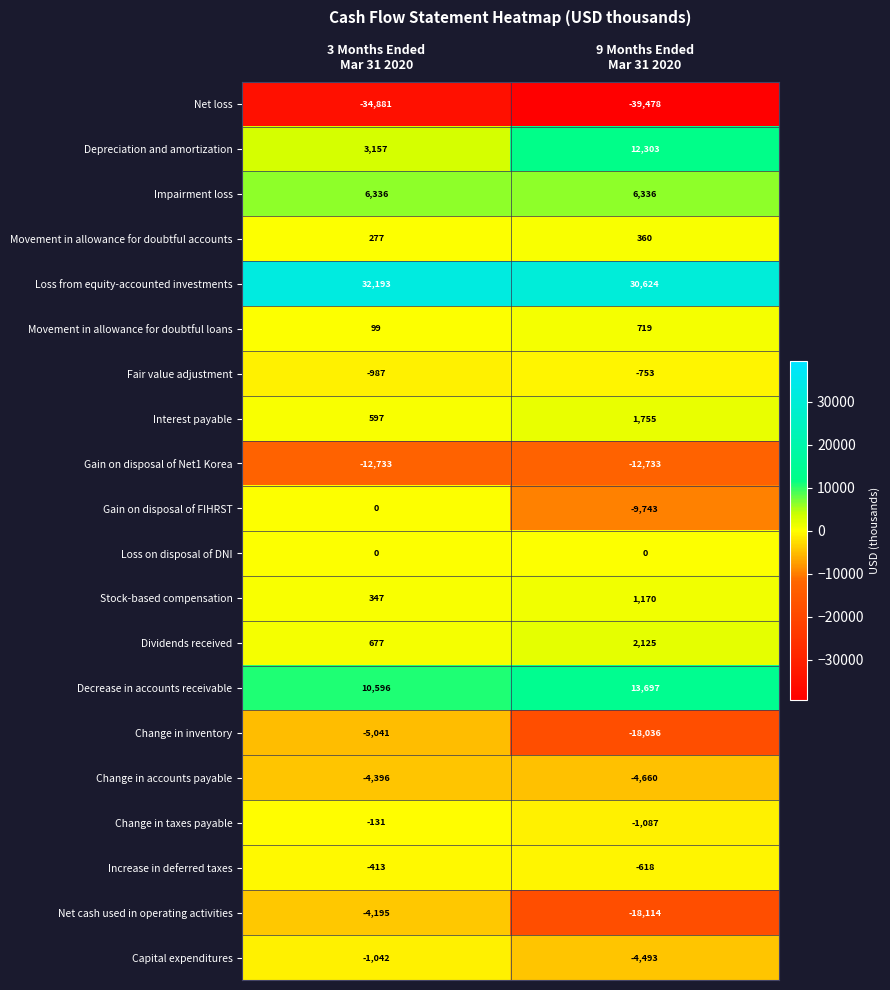

What is the difference between the maximum and minimum values in the Decrease in accounts receivable series?

3101